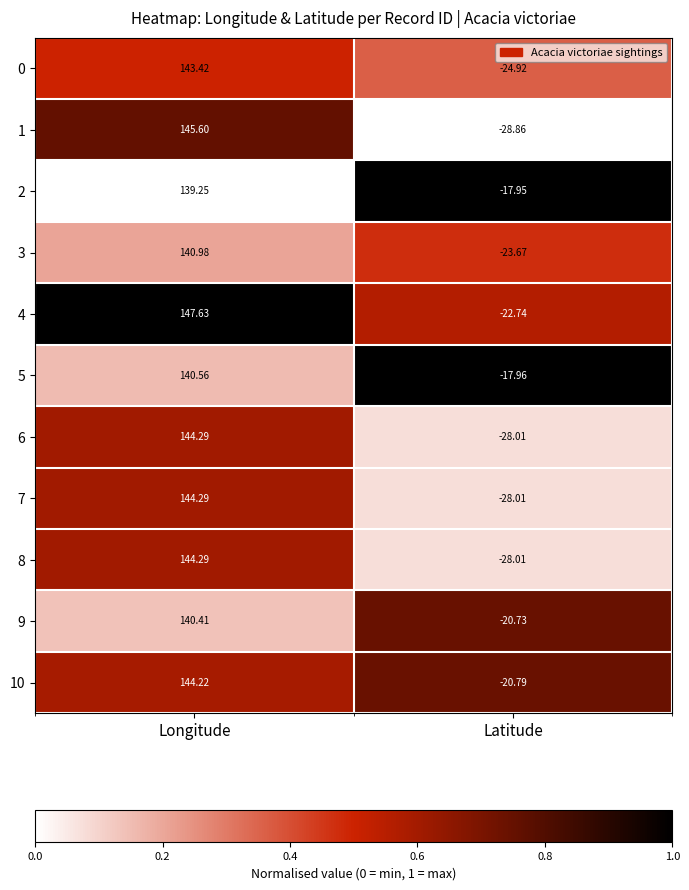

At which category is the sum across all series the highest?

Longitude